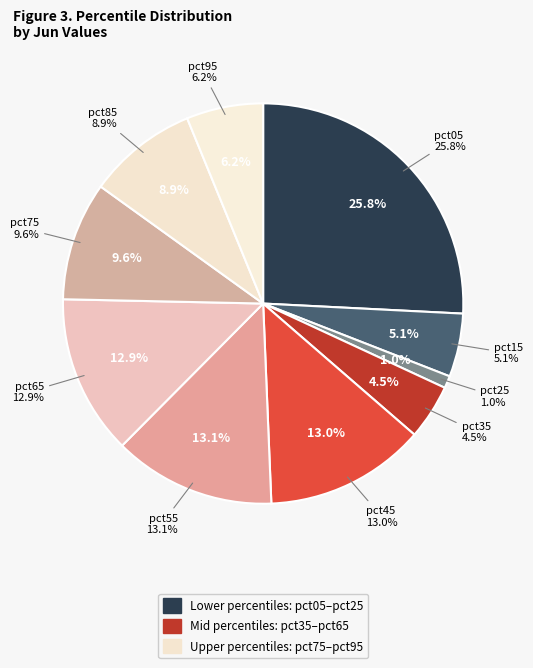

What percentage is the pct85 slice, to the nearest percent?

9%